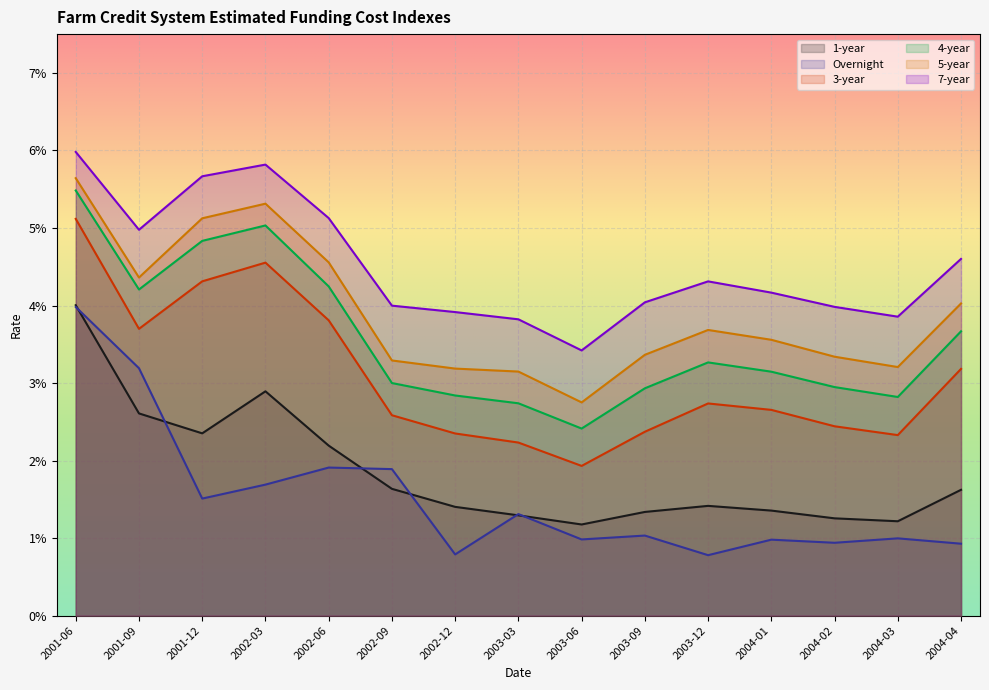

At which category does 4-year reach its first local valley?

2001-09